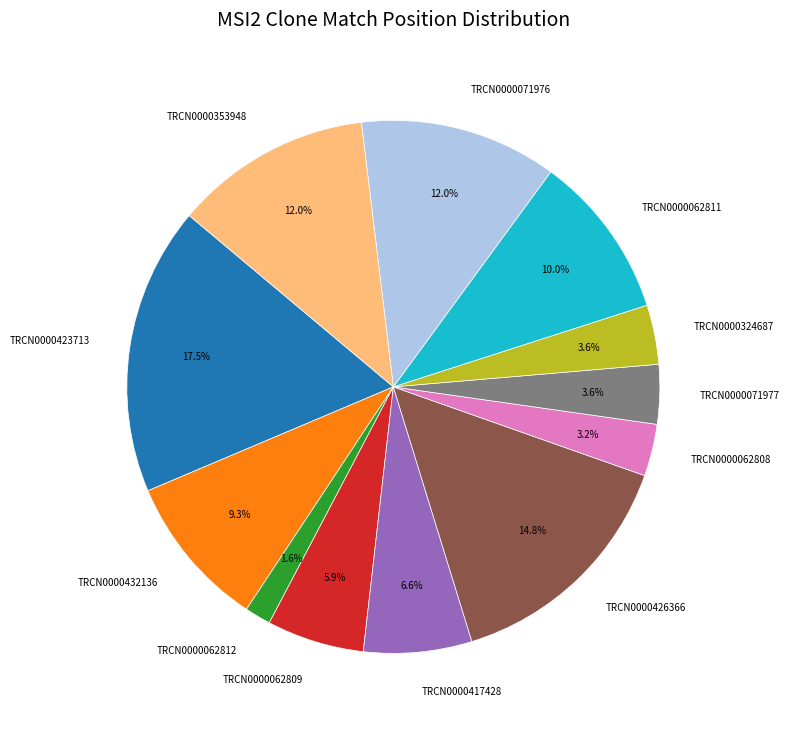

To the nearest percent, what percentage of the pie is TRCN0000071976?

12%